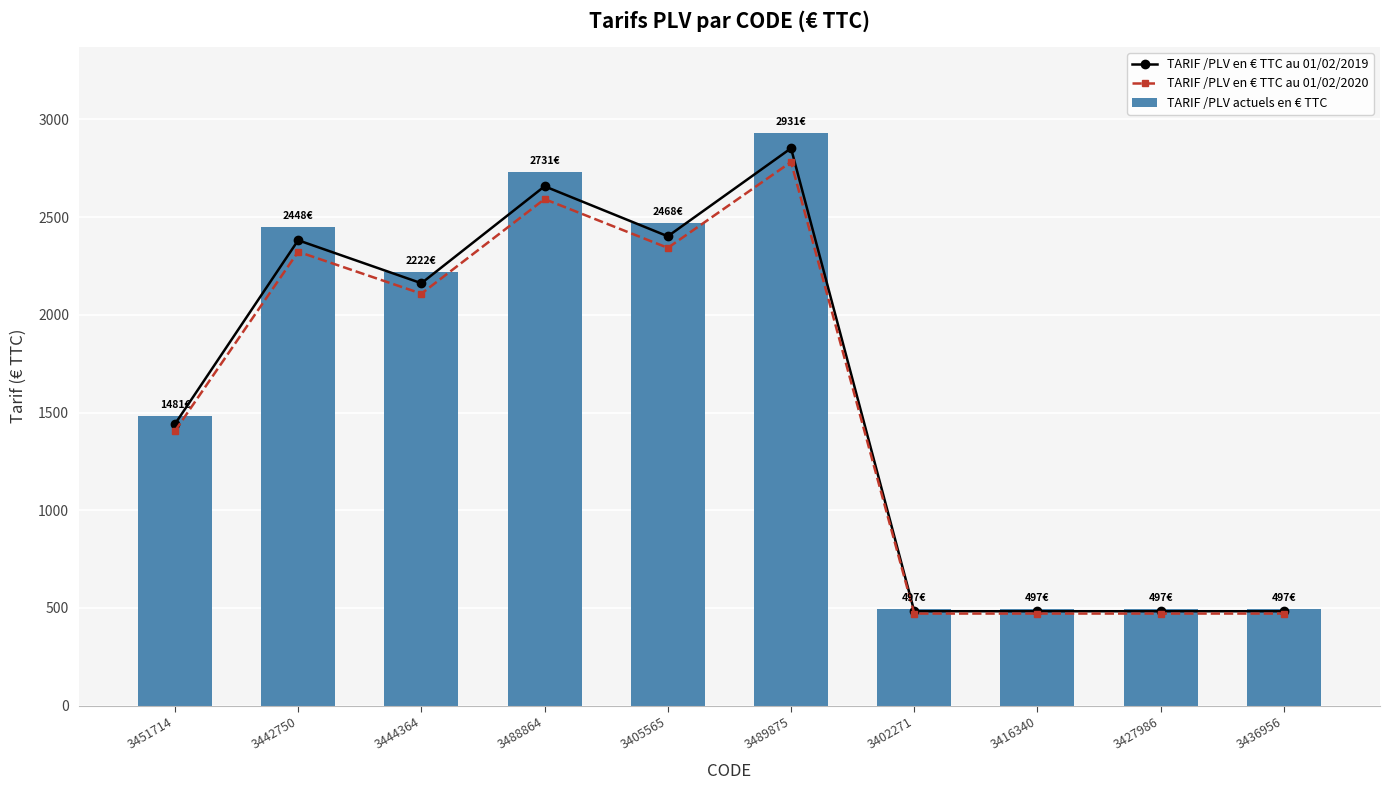

The value of TARIF /PLV en € TTC au 01/02/2020 at 3488864 is 2592.1. True or false?

True